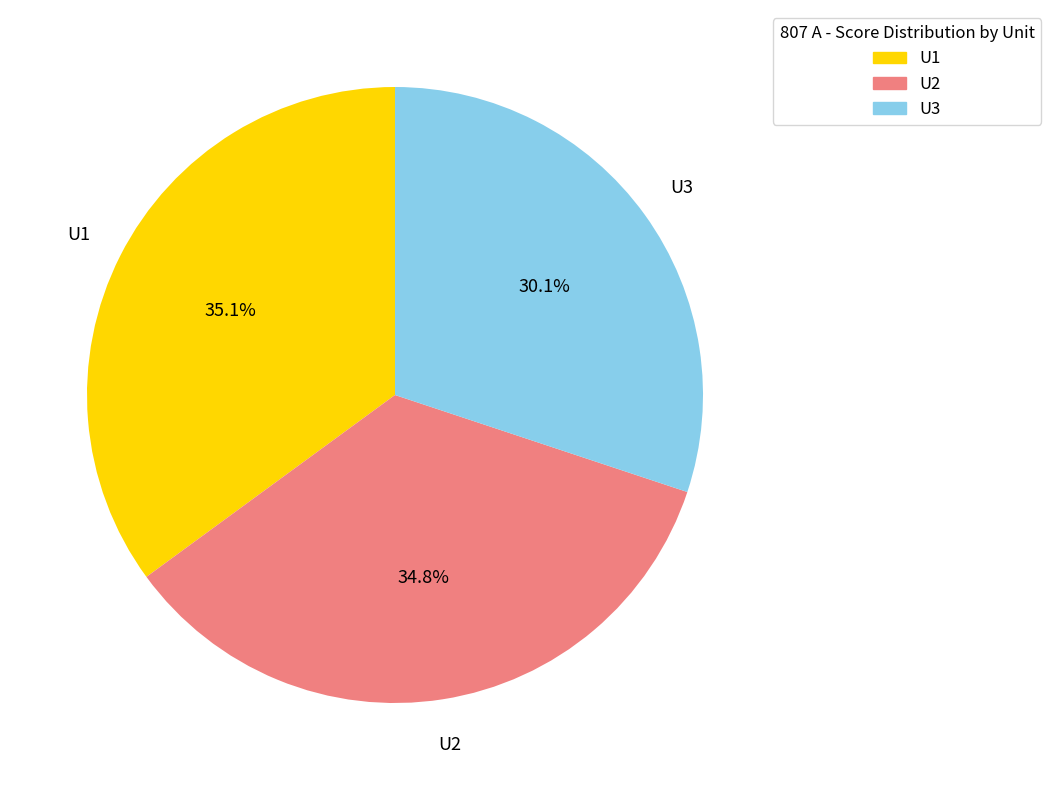

Combined, what portion of the pie is U1 and U3?

65.2%